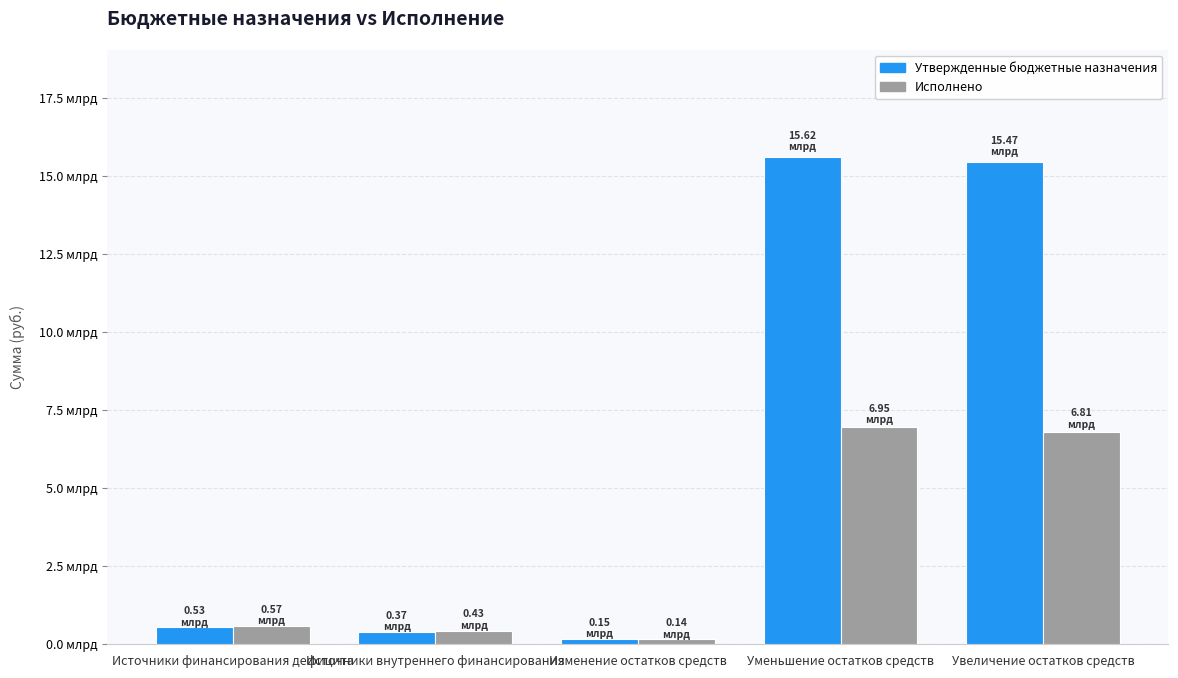

What is the average value of the Утвержденные бюджетные назначения series?

6427314456.8